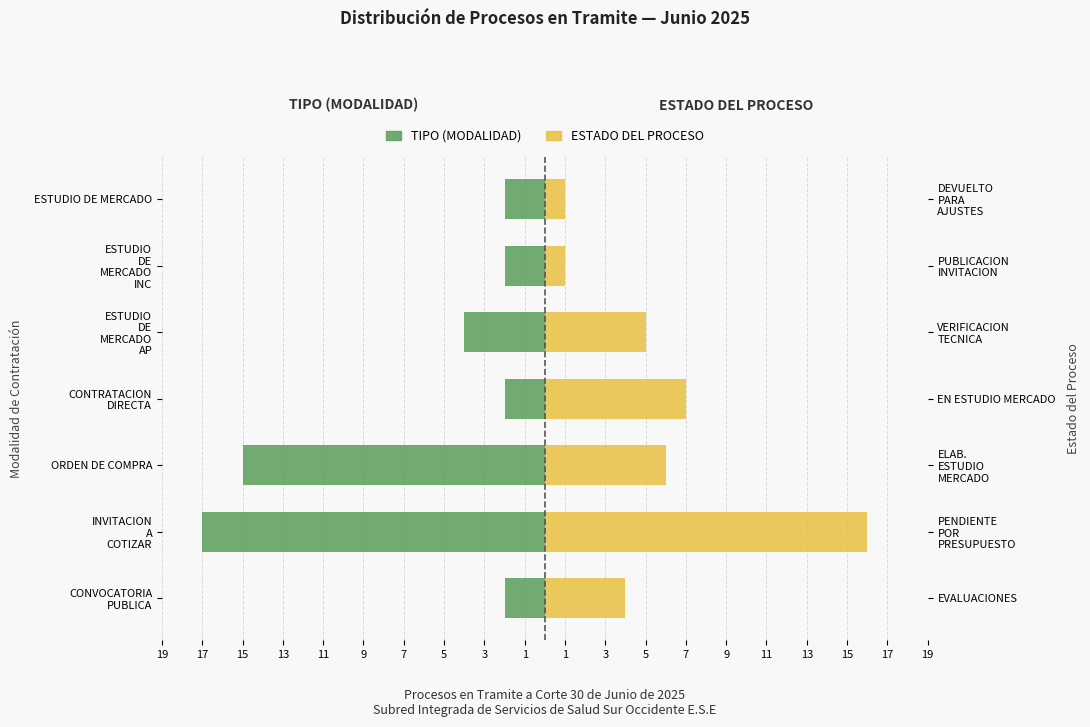

What is the sum of the ESTADO DEL PROCESO values at CONTRATACION DIRECTA and ESTUDIO DE MERCADO?

8